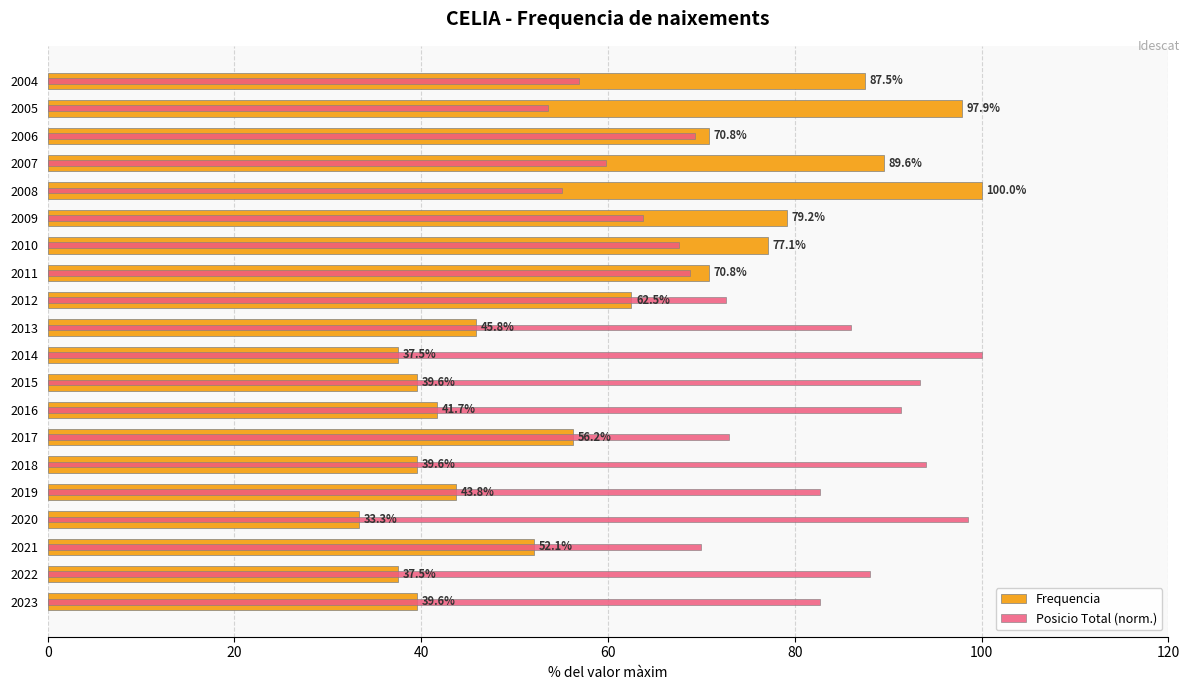

How many groups of bars are there?

20